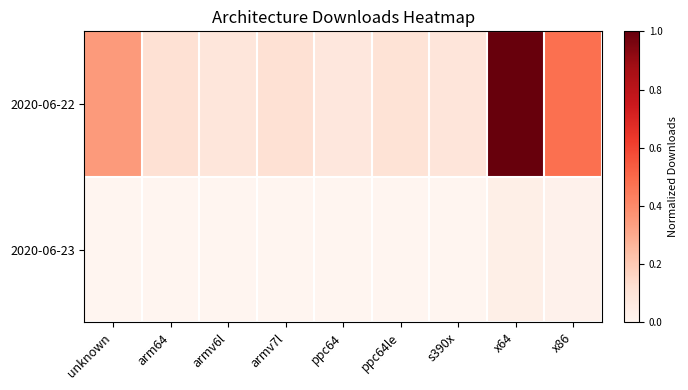

Reading left to right, extract all data points from this chart.

2020-06-22: unknown=0.4	arm64=0.1	armv6l=0.1	armv7l=0.1	ppc64=0.1	ppc64le=0.1	s390x=0.1	x64=1.0	x86=0.5
2020-06-23: unknown=0.0	arm64=0.0	armv6l=0.0	armv7l=0.0	ppc64=0.0	ppc64le=0.0	s390x=0.0	x64=0.0	x86=0.0